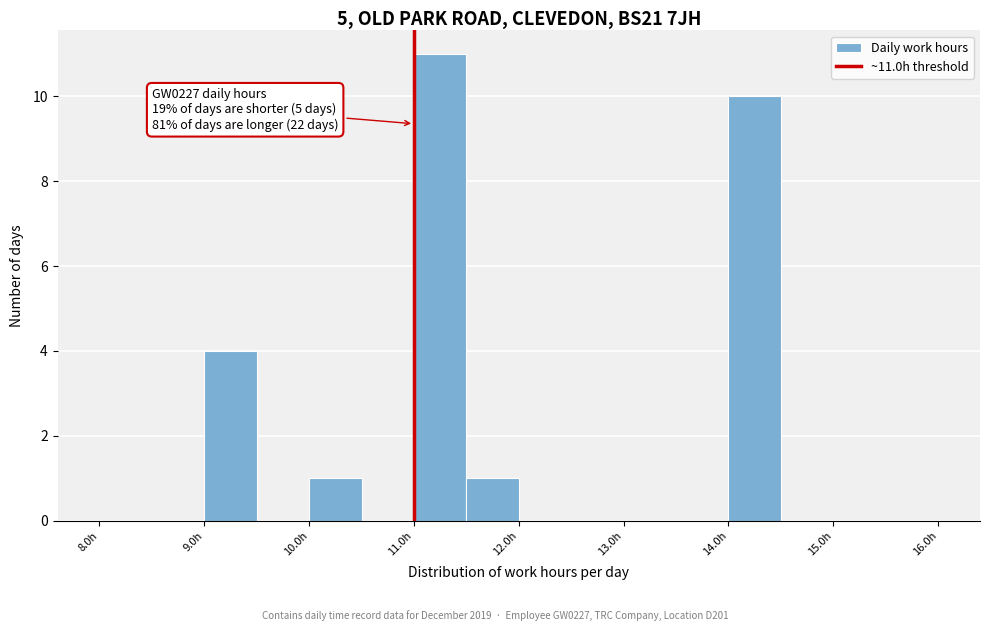

Which range on the x-axis has the tallest bar?

11.0 to 11.5